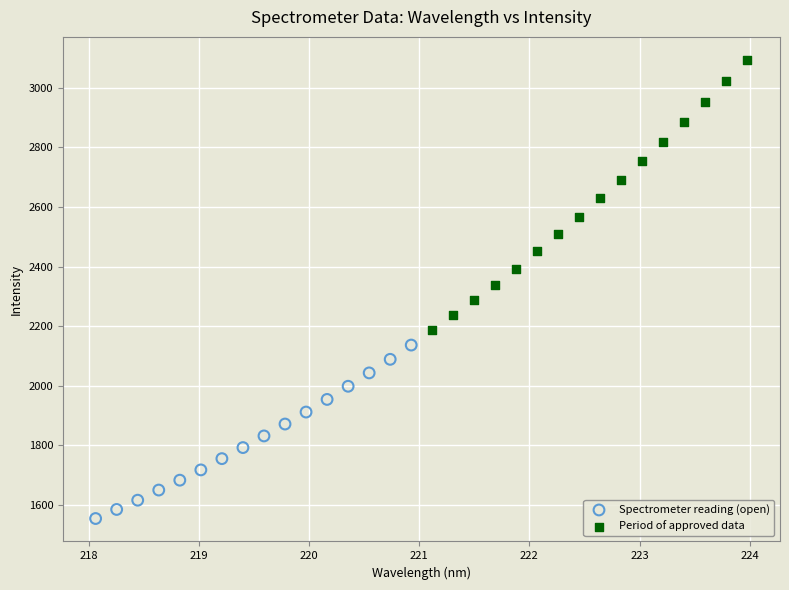

Which series reaches the minimum Y coordinate?

Spectrometer reading (open)